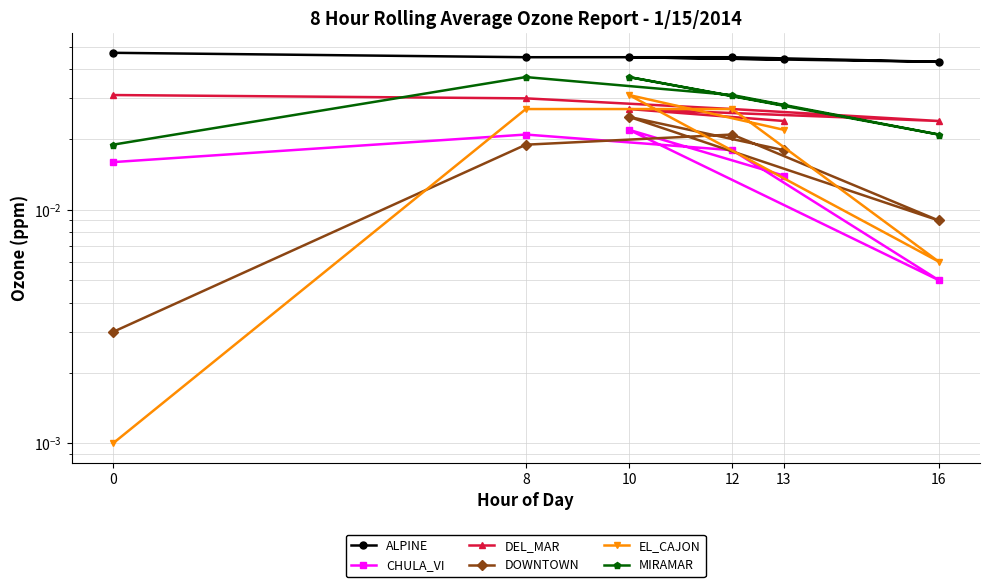

What are all the series names shown in the legend?

ALPINE, CHULA_VI, DEL_MAR, DOWNTOWN, EL_CAJON, MIRAMAR